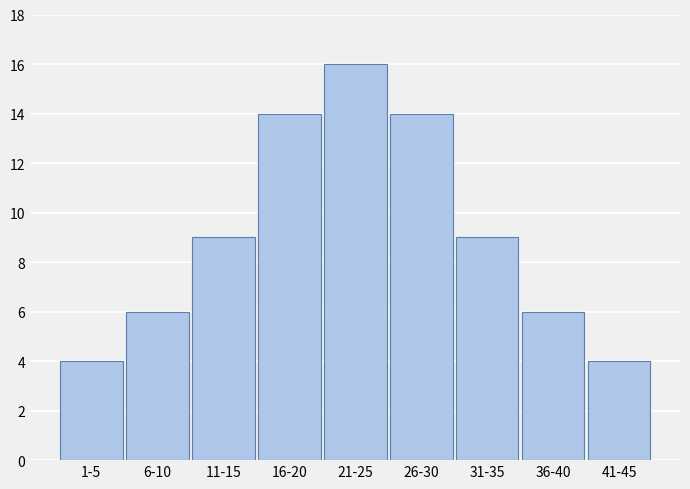

Reading left to right, what are all the values shown in this chart?

4	6	9	14	16	14	9	6	4